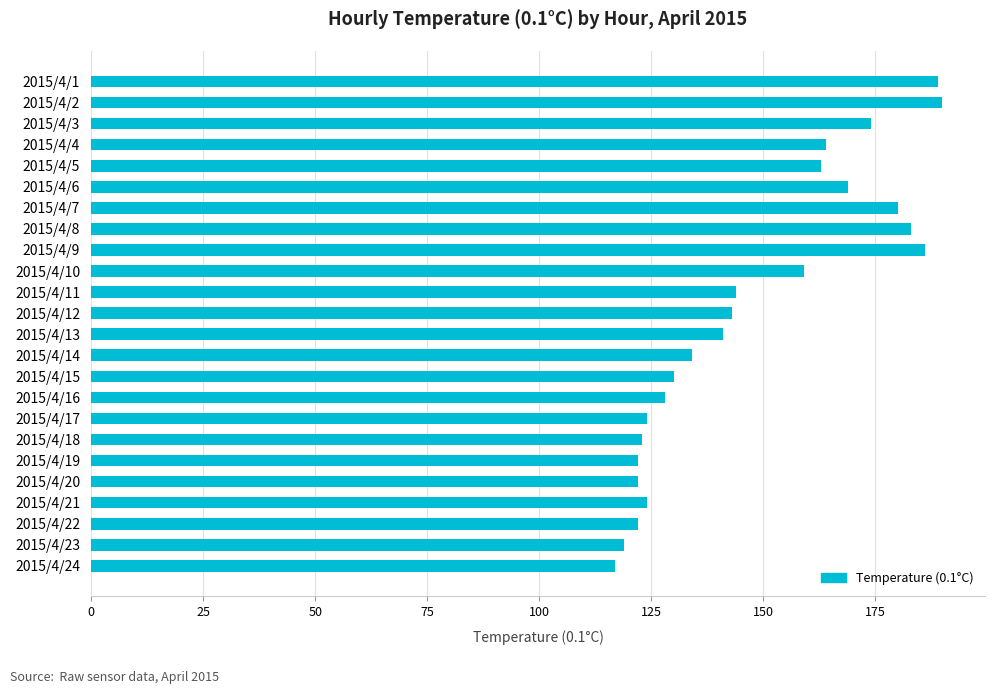

What is the minimum value shown in the chart?

117